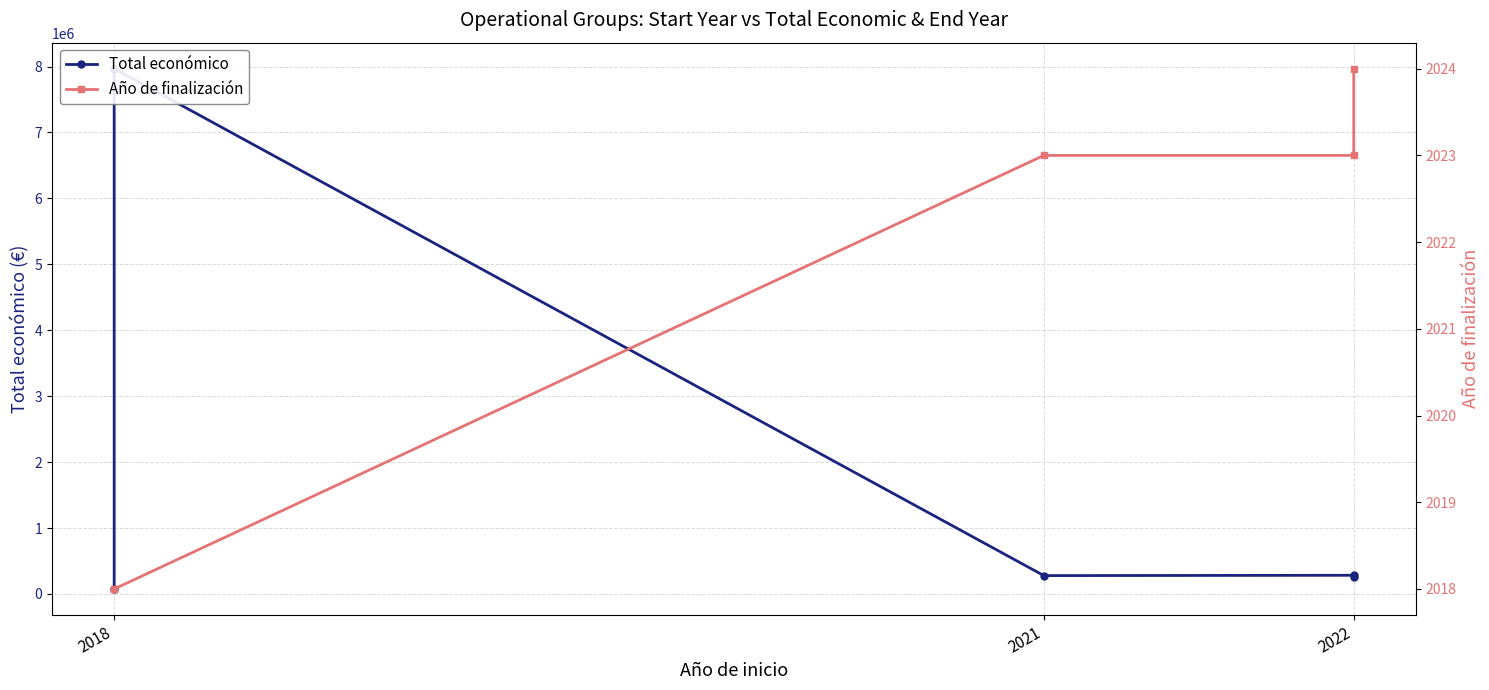

Does the chart display data point markers on the line(s)?

Yes